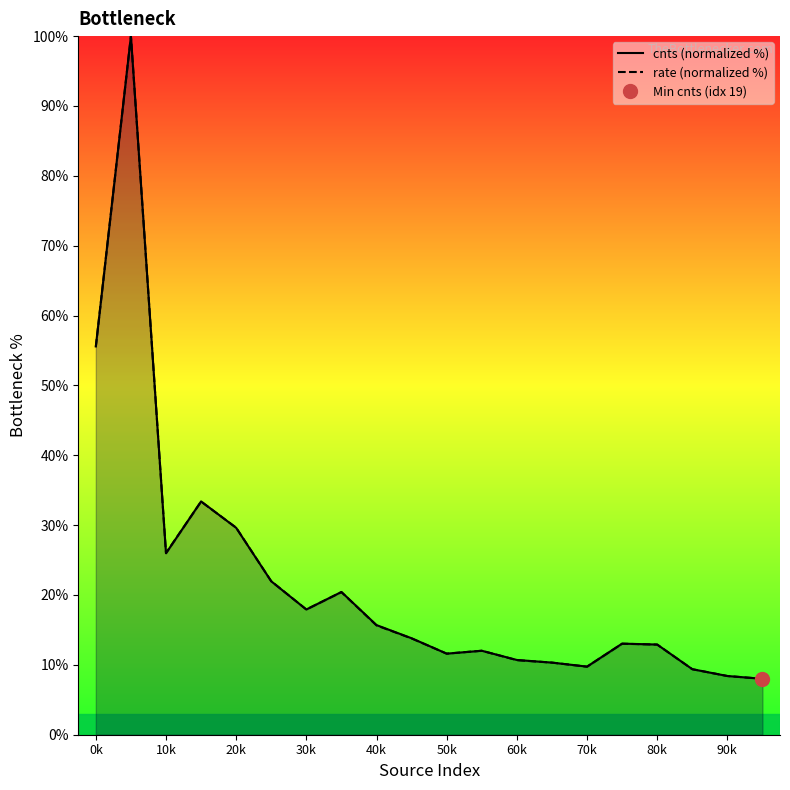

How many data points in cnts (normalized %) are less than 13?

9